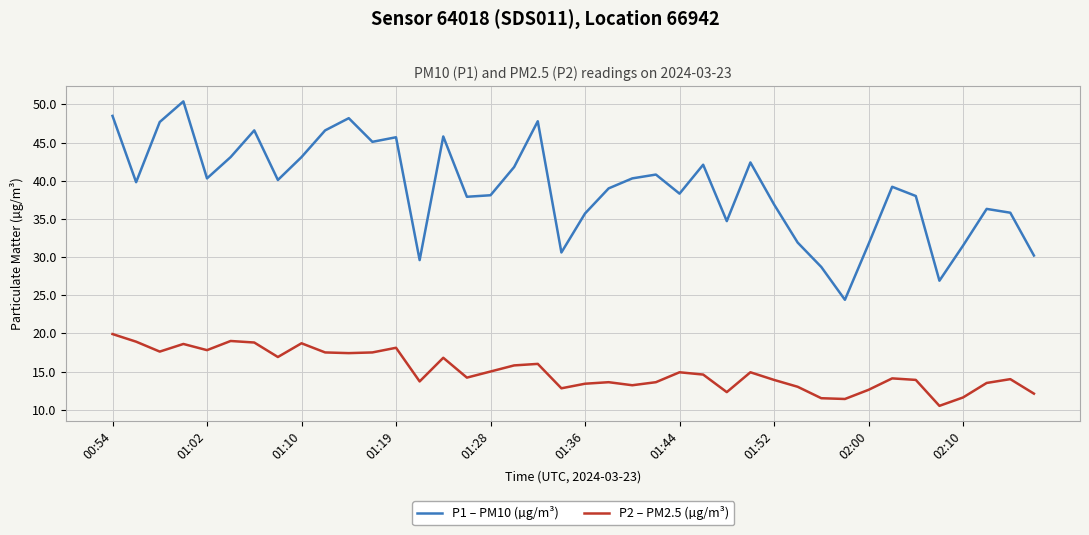

Which series has the largest total across all categories?

P1 – PM10 (µg/m³)